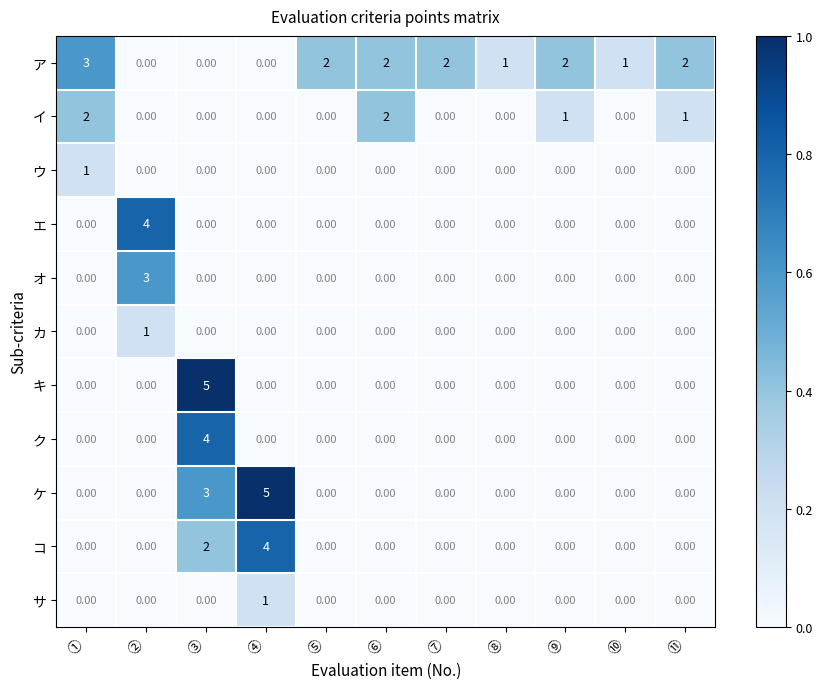

What is the spread (max minus min) of values at ②?

4